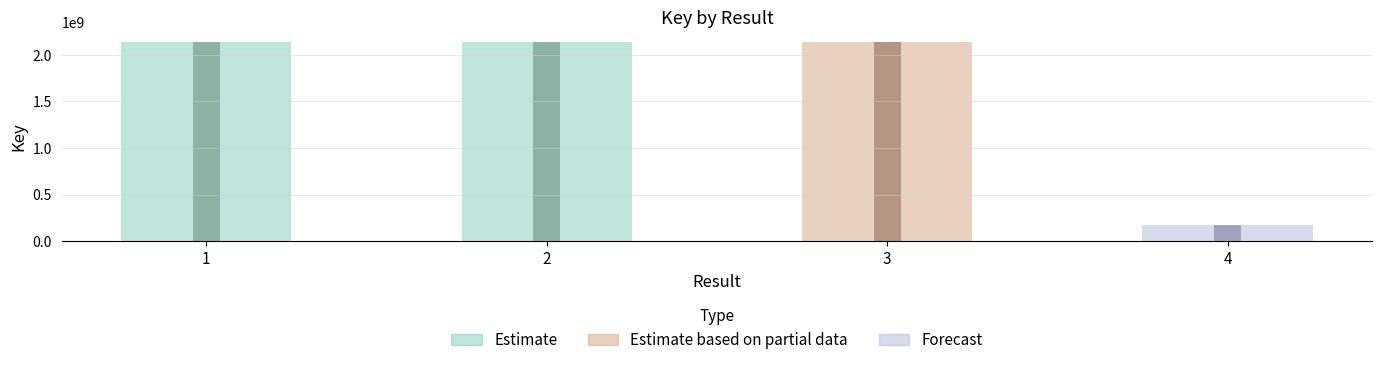

Does the chart contain stacked bars?

No